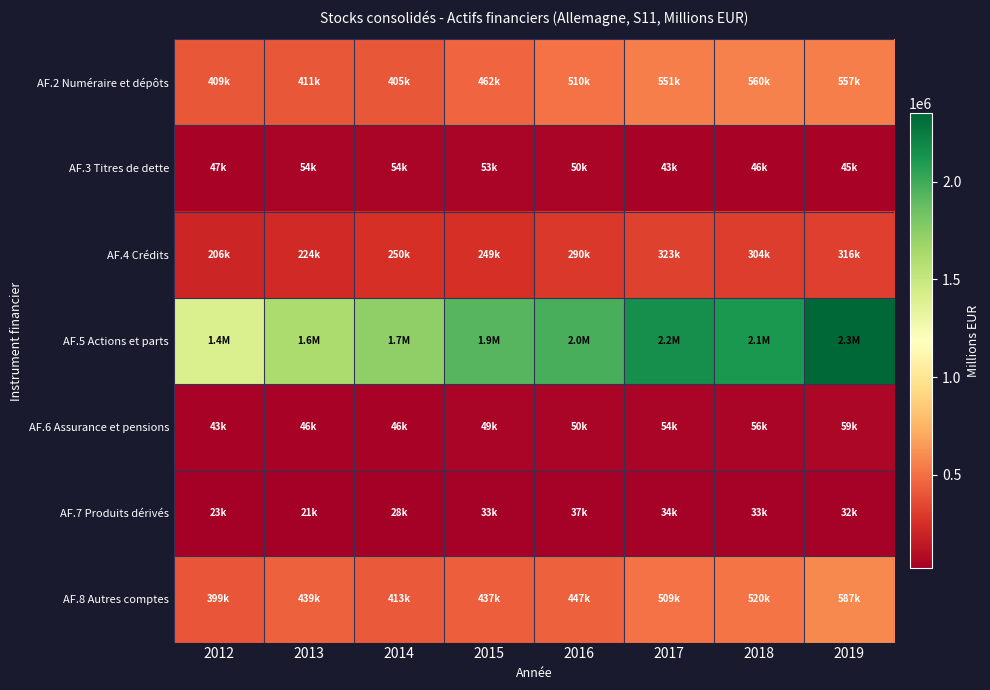

Reading left to right, list all the values displayed in this chart.

AF.2 Numéraire et dépôts: 2012=408543	2013=410655	2014=404823	2015=461709	2016=509551	2017=550832	2018=560202	2019=556803
AF.3 Titres de dette: 2012=47112	2013=53626	2014=53864	2015=53150	2016=50411	2017=42940	2018=46368	2019=44593
AF.4 Crédits: 2012=206127	2013=224297	2014=250420	2015=248646	2016=290035	2017=323108	2018=303632	2019=315738
AF.5 Actions et parts: 2012=1411591	2013=1612950	2014=1727068	2015=1925163	2016=1970934	2017=2152988	2018=2110732	2019=2349759
AF.6 Assurance et pensions: 2012=43253	2013=46143	2014=46131	2015=48833	2016=50215	2017=54244	2018=56293	2019=59147
AF.7 Produits dérivés: 2012=22889	2013=20598	2014=27568	2015=33278	2016=36875	2017=34142	2018=33383	2019=31542
AF.8 Autres comptes: 2012=398796	2013=439236	2014=413344	2015=437240	2016=447109	2017=508629	2018=520397	2019=587198